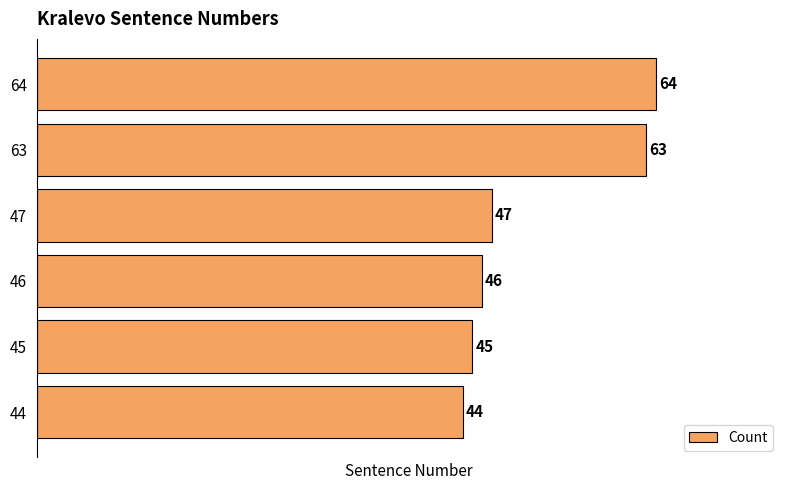

Is it true that the value at 64 is 64?

True